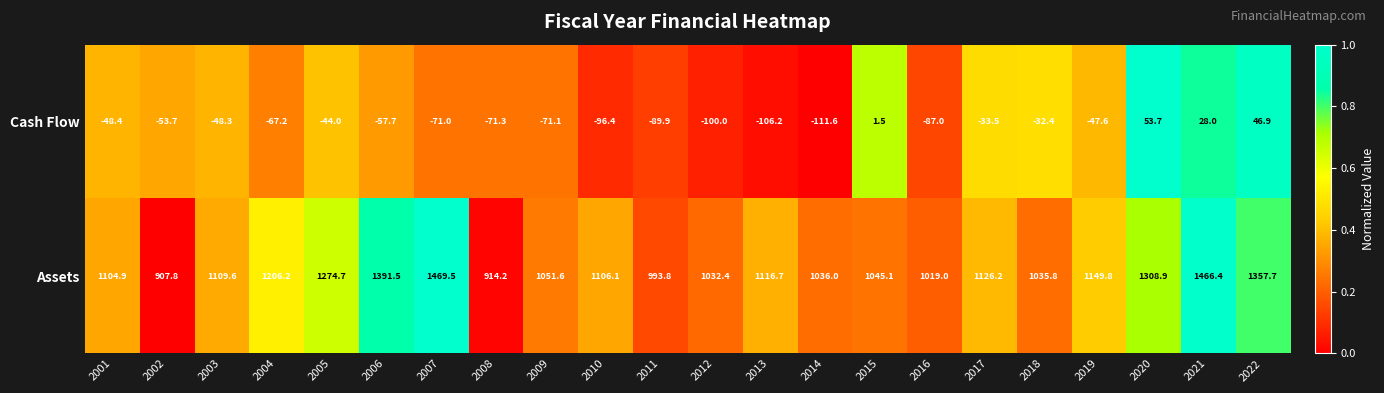

What is the difference between the maximum and second lowest values in the Assets series?

555.3